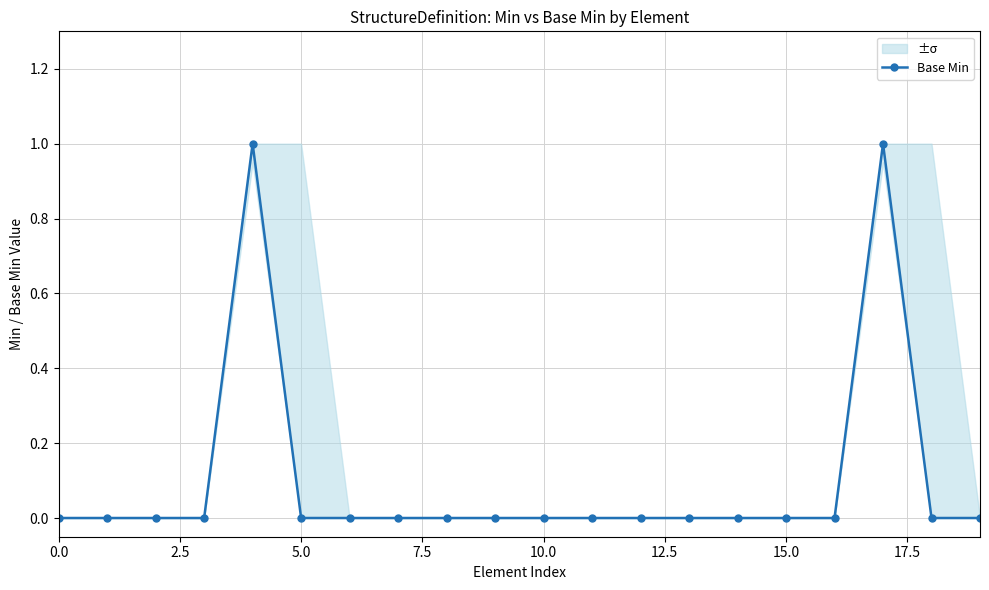

What is the label of the 8th point from the right?

12